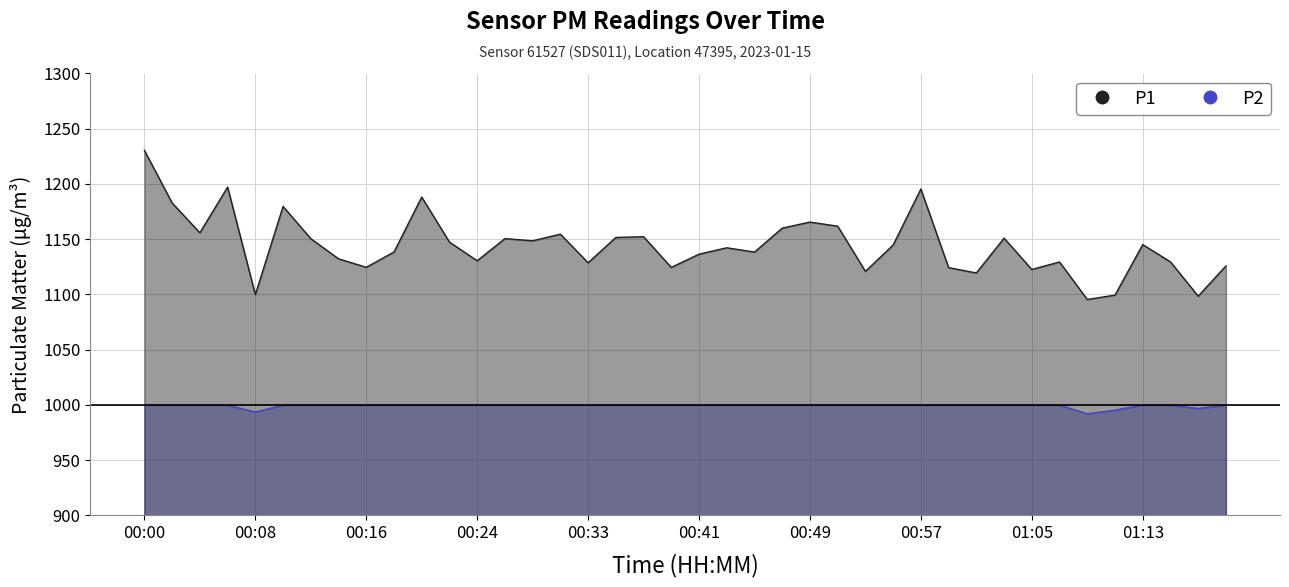

True or false: P2_line and P1_line cross at least once.

False